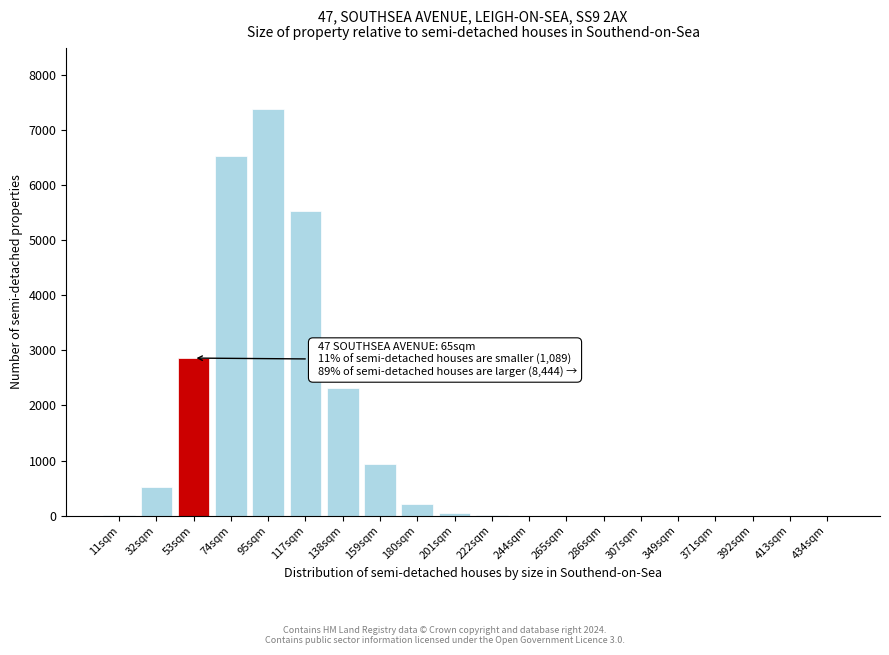

At which category does the chart reach its peak across all series?

95sqm